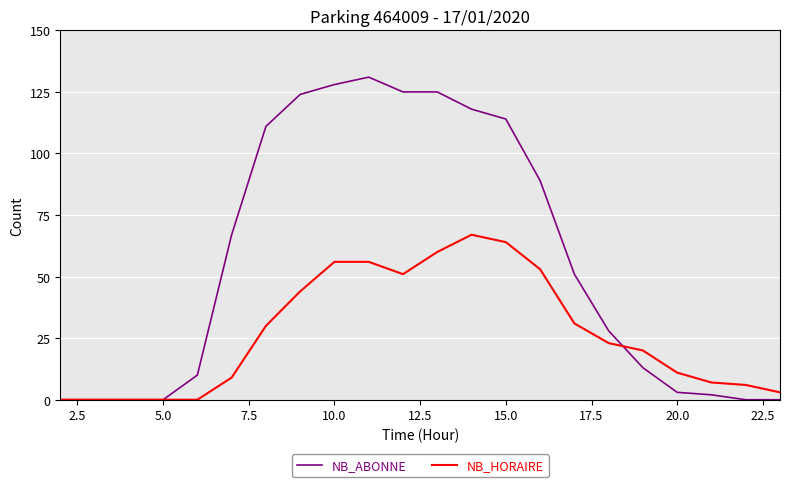

Which series has the largest range (max minus min)?

NB_ABONNE